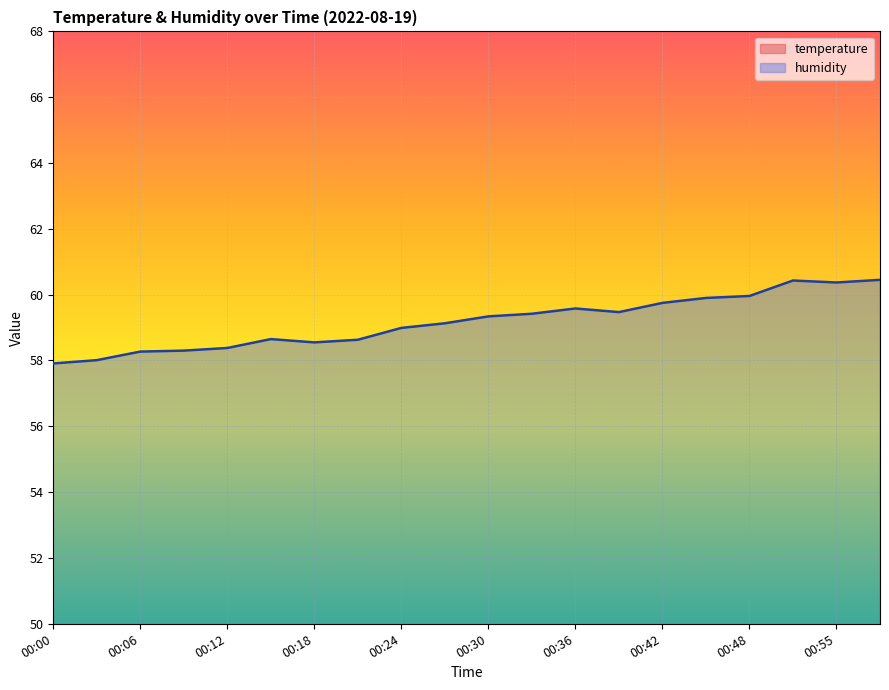

Which category has the highest value in the temperature series?

00:00